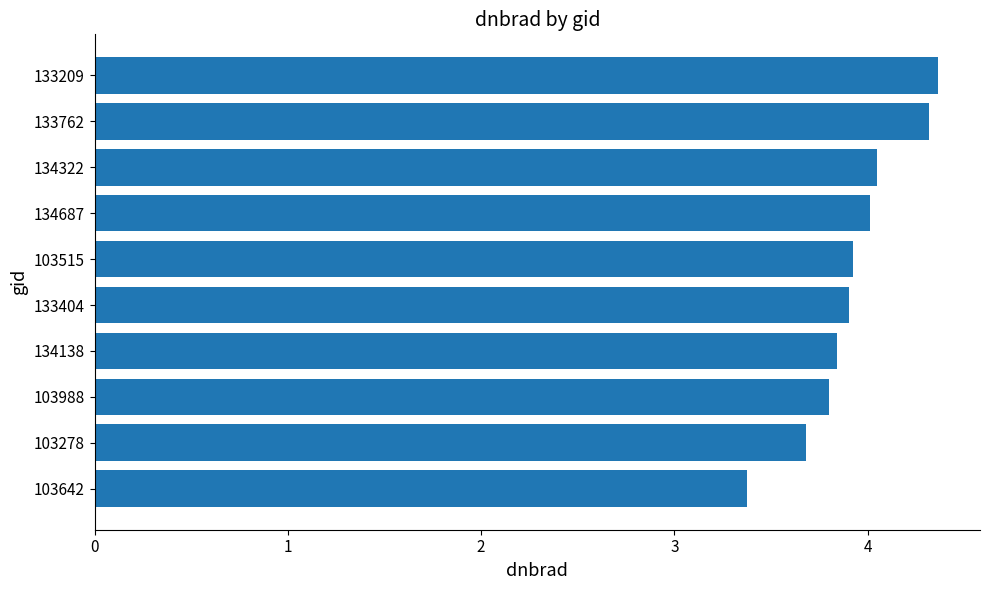

Which has a higher value, 103988 or 133404?

133404